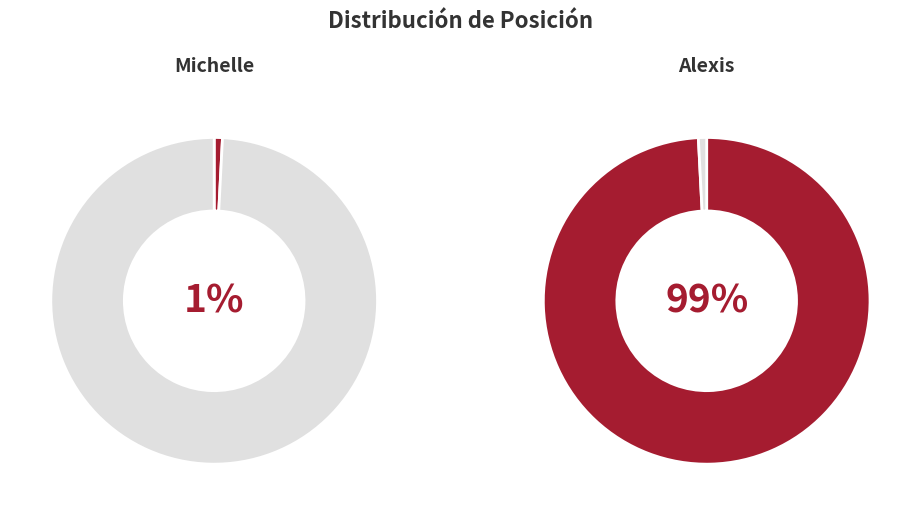

What is the majority slice?

Alexis